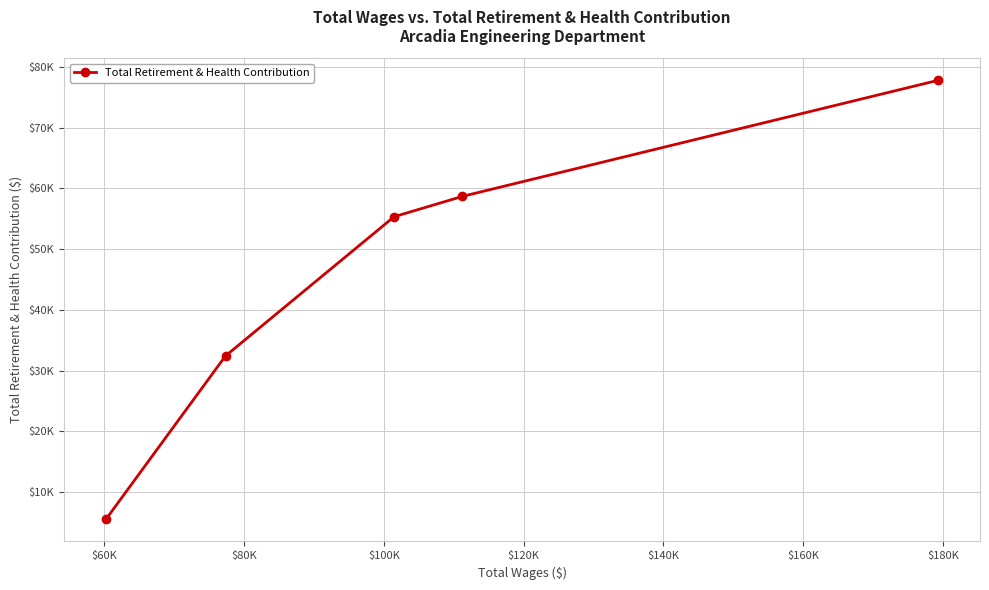

True or false: the data shows 7380 at $120K.

False